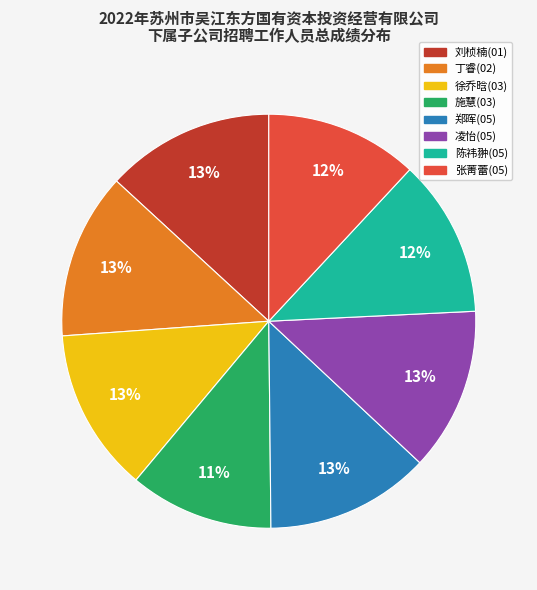

How many segments does this pie chart have?

8